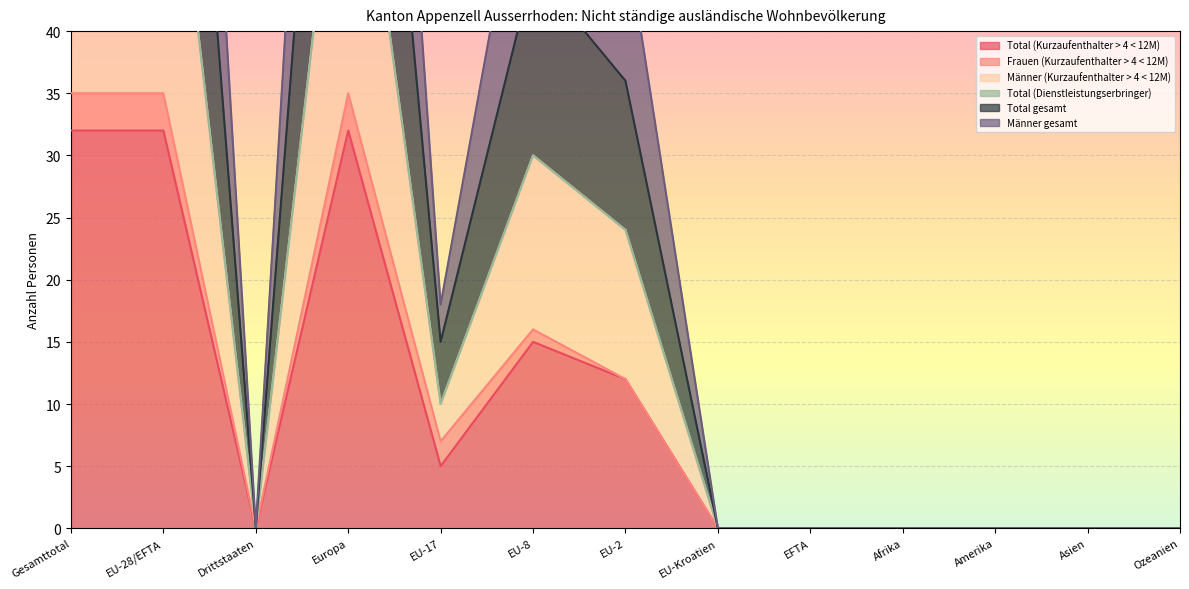

True or false: Männer gesamt and Männer (Kurzaufenthalter > 4 < 12M) intersect in this chart.

False